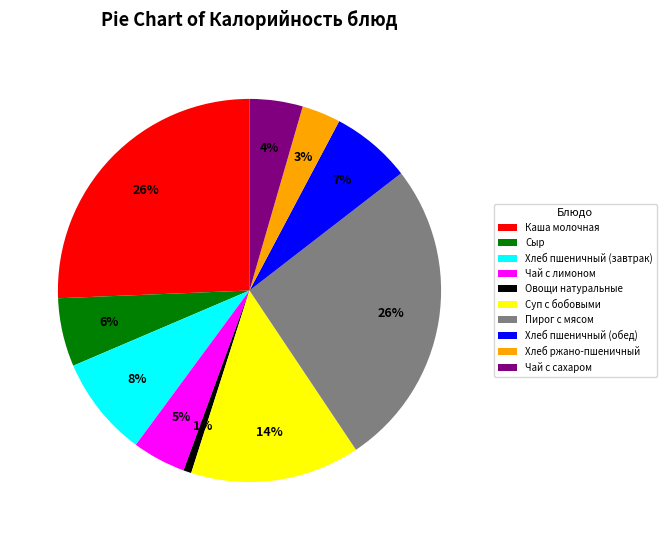

What is the smallest slice in the pie chart?

Овощи натуральные